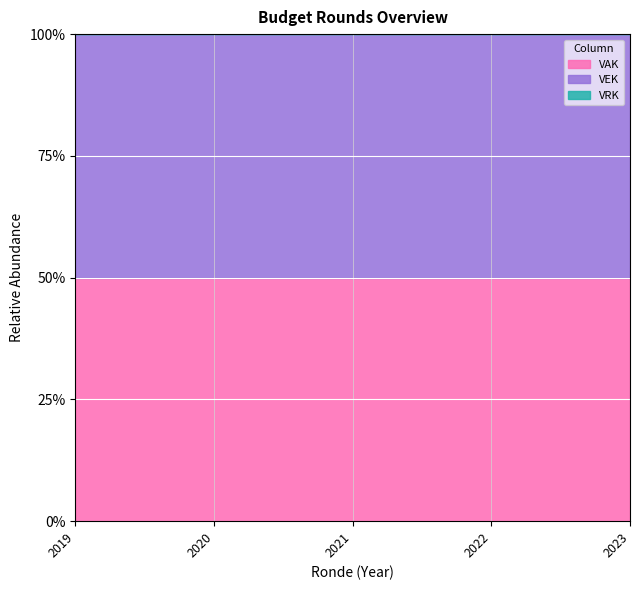

True or false: VEK has a value of 607 at 2019.

True